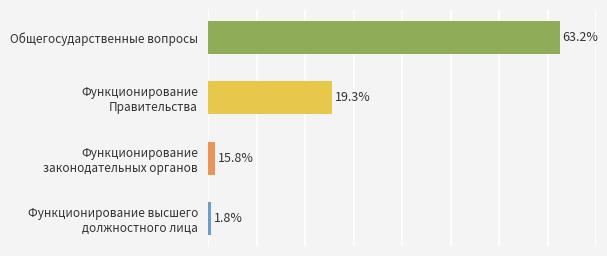

Are the bars horizontal?

Yes